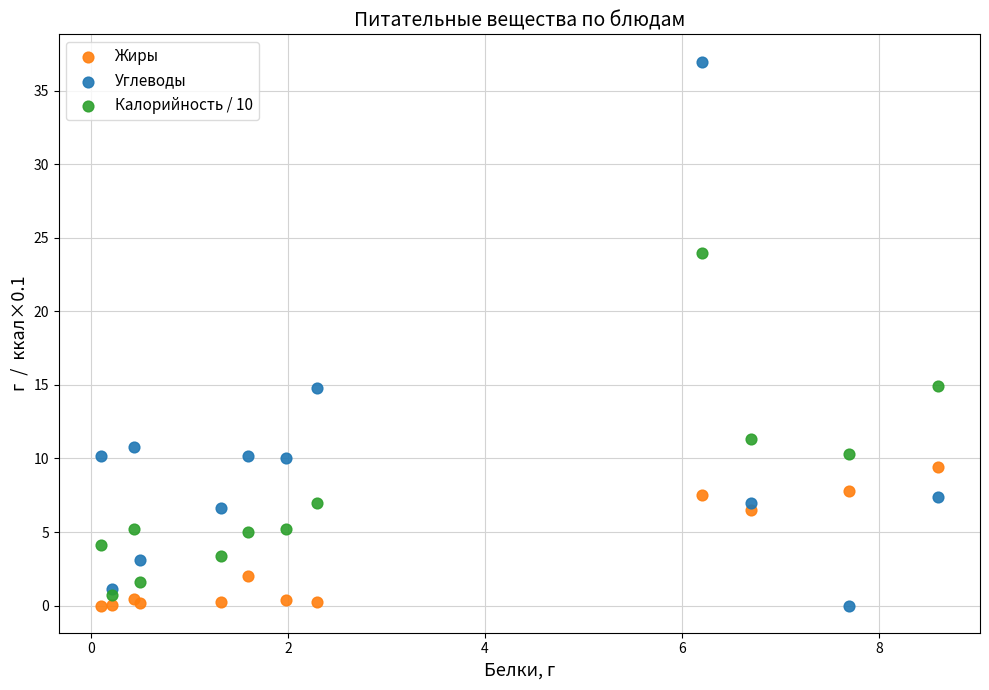

What is the X range (max minus min) for the scatter plot?

8.5